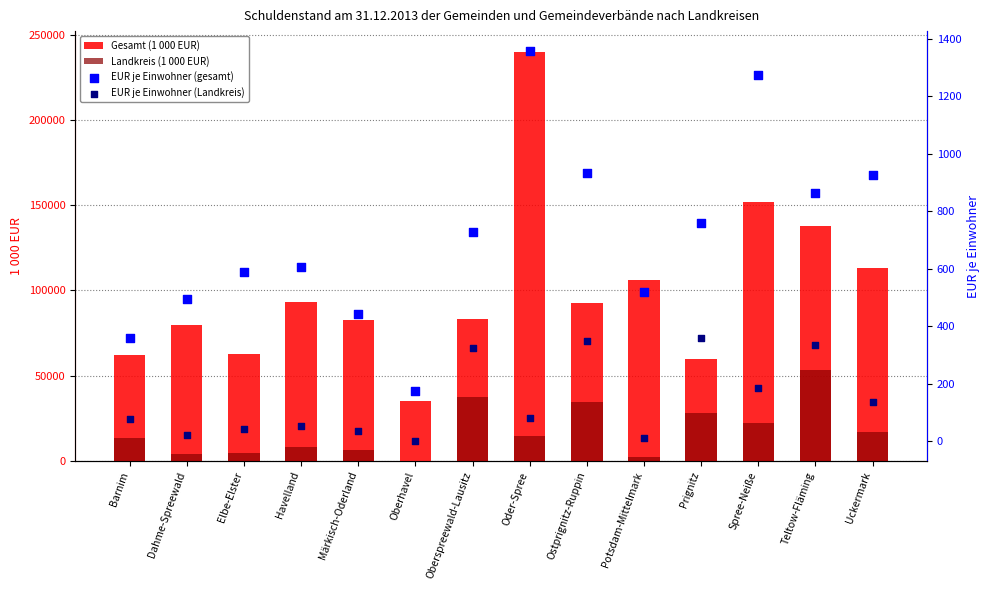

Is the value of EUR je Einwohner (gesamt) at Uckermark greater than the value of Landkreis (1 000 EUR) at Prignitz?

No